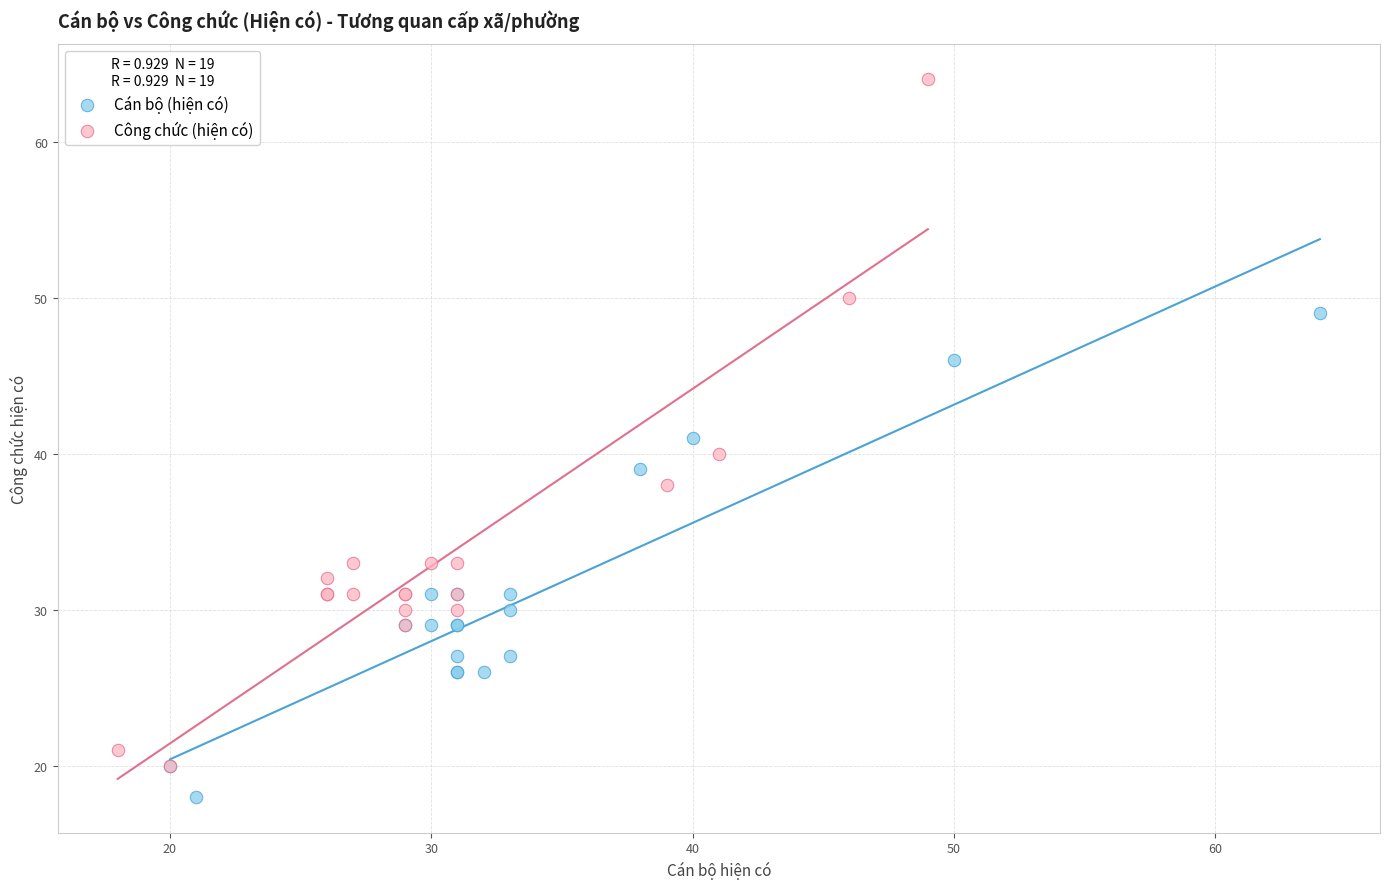

Which series contains the highest Y value?

Công chức (hiện có)